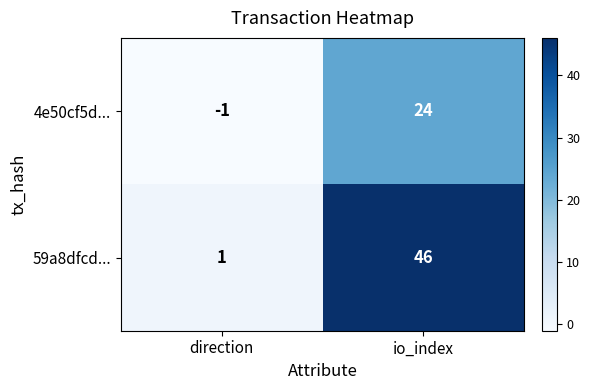

What is the difference between the 59a8dfcd... values at direction and io_index?

45